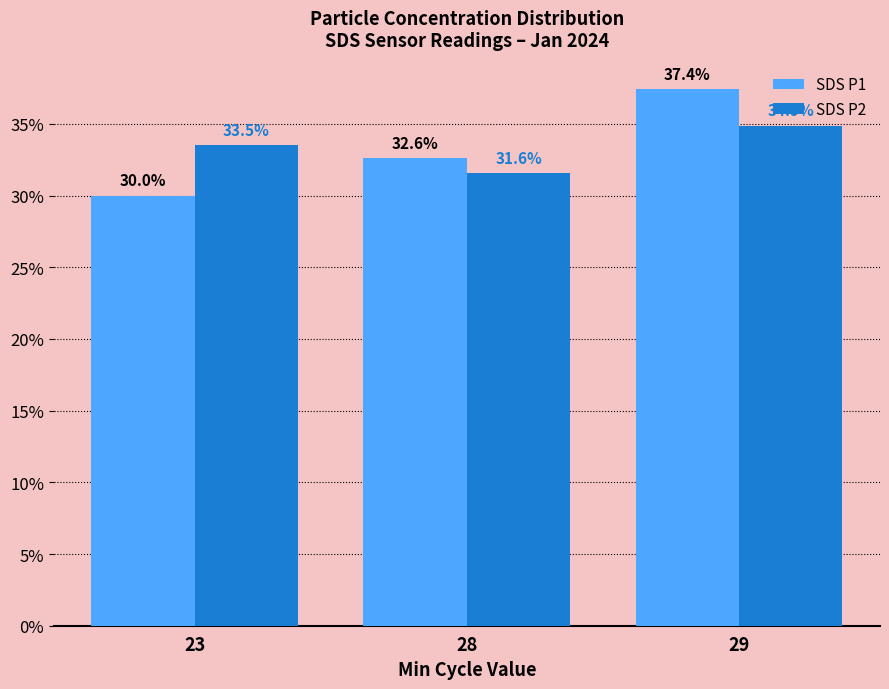

Where is SDS P1 nearest to the value 33?

28